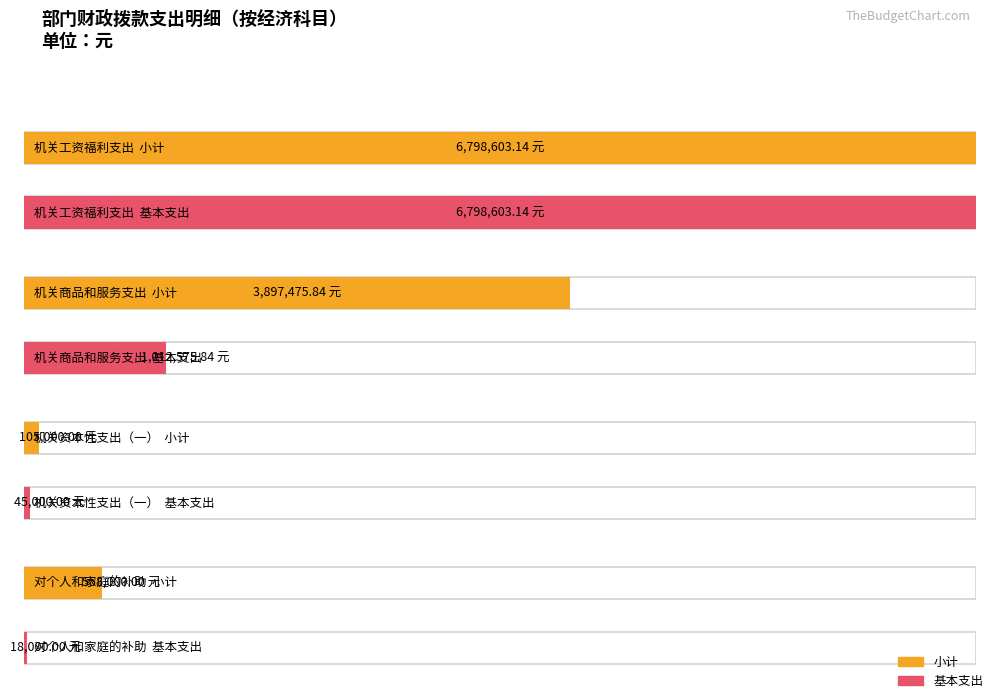

What is the greatest value displayed?

6798603.1